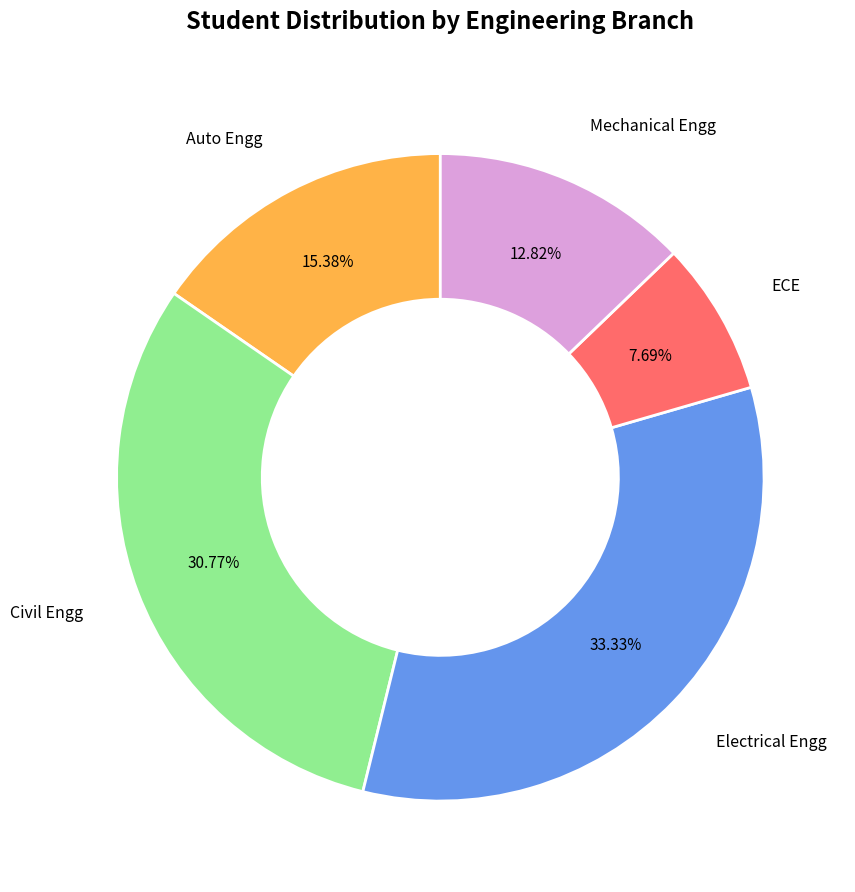

Is there a majority slice in this chart?

No